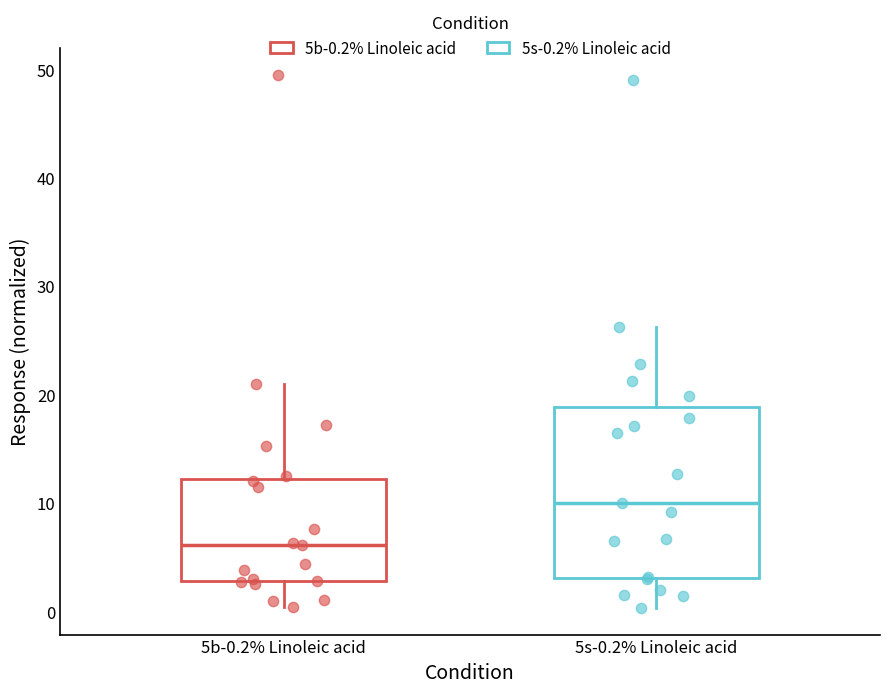

Which box is the tallest, from its lower edge to its upper edge?

5s-0.2% Linoleic acid